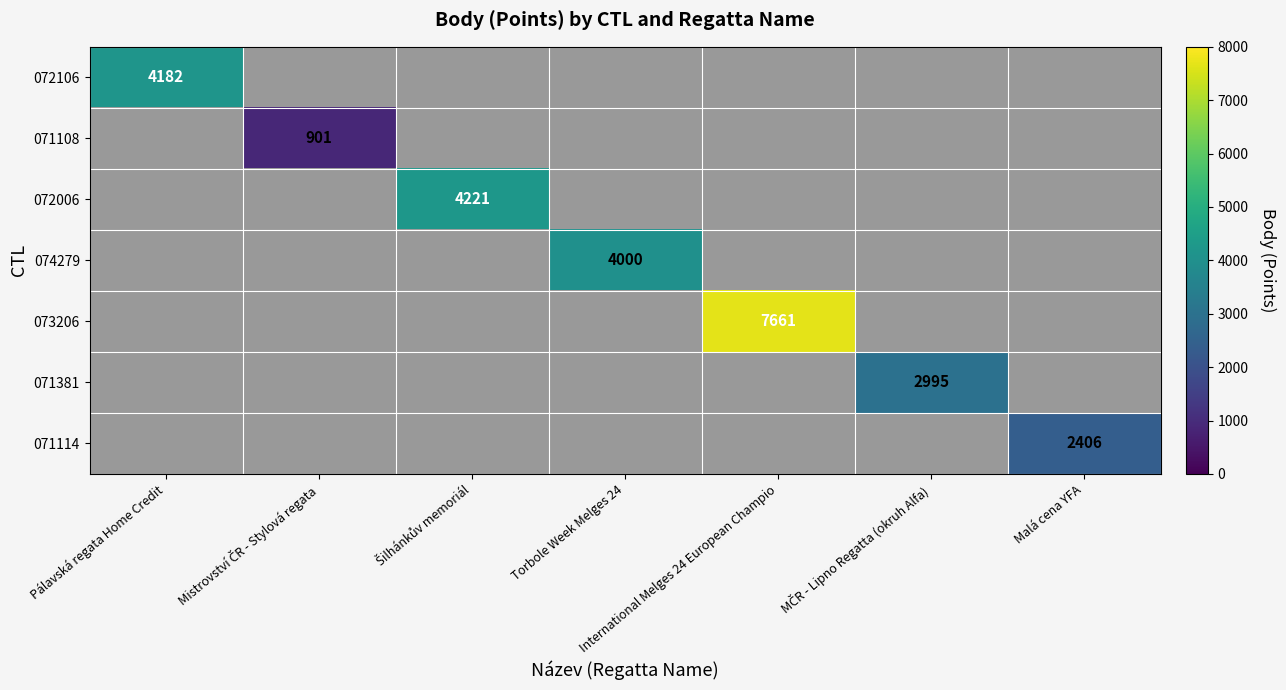

What is the maximum value shown in the chart?

7661.0